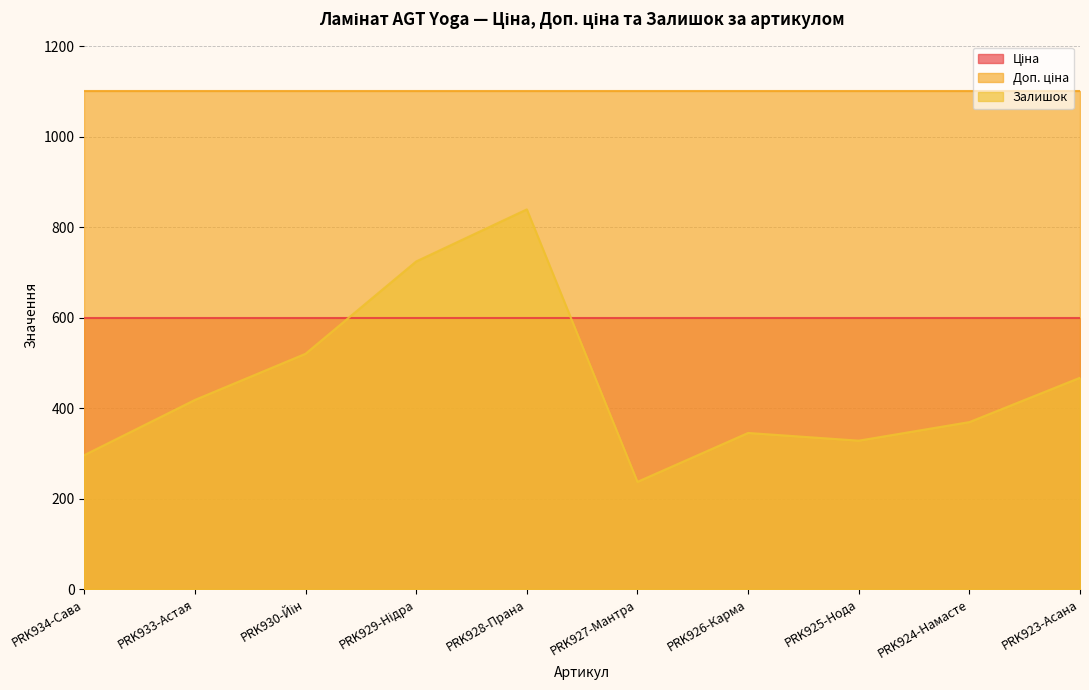

What is the sum of all Залишок values?

4543.0